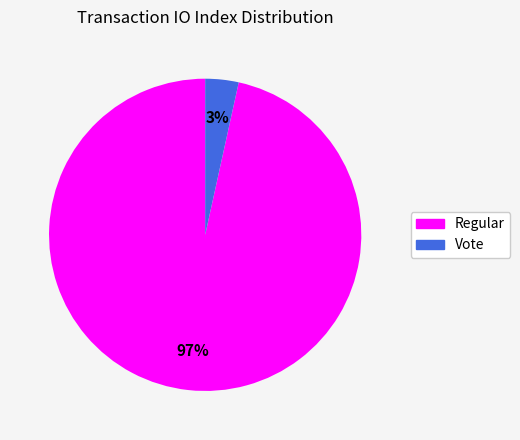

Does any single category account for the majority?

Yes